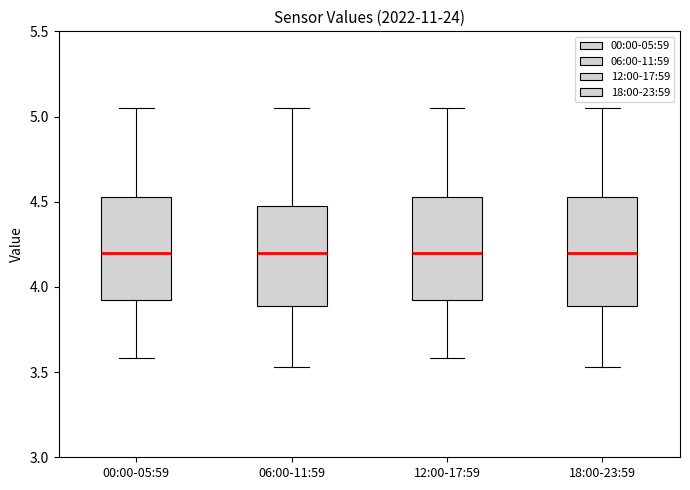

Reading left to right, read every box against the y-axis: the position of its median line, the range the box covers, and the ends of its whiskers. The values are not printed on the chart, so give them approximately, as read against the axis.

00:00-05:59: median 4.20, box 3.95 to 4.55, whiskers 3.60 to 5.05
06:00-11:59: median 4.20, box 3.90 to 4.50, whiskers 3.55 to 5.05
12:00-17:59: median 4.20, box 3.95 to 4.55, whiskers 3.60 to 5.05
18:00-23:59: median 4.20, box 3.90 to 4.55, whiskers 3.55 to 5.05